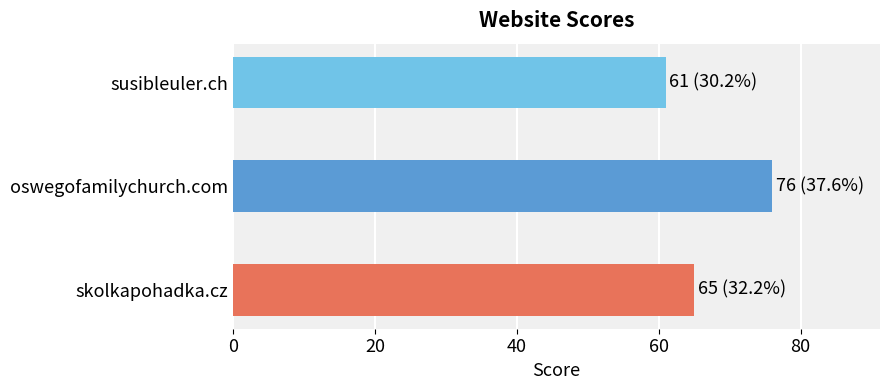

The value at oswegofamilychurch.com is 76. True or false?

True